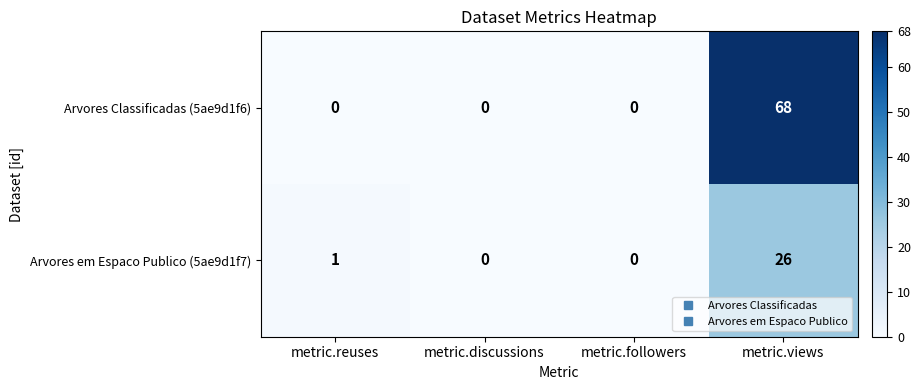

What is the average value of the Arvores Classificadas (5ae9d1f6) series?

17